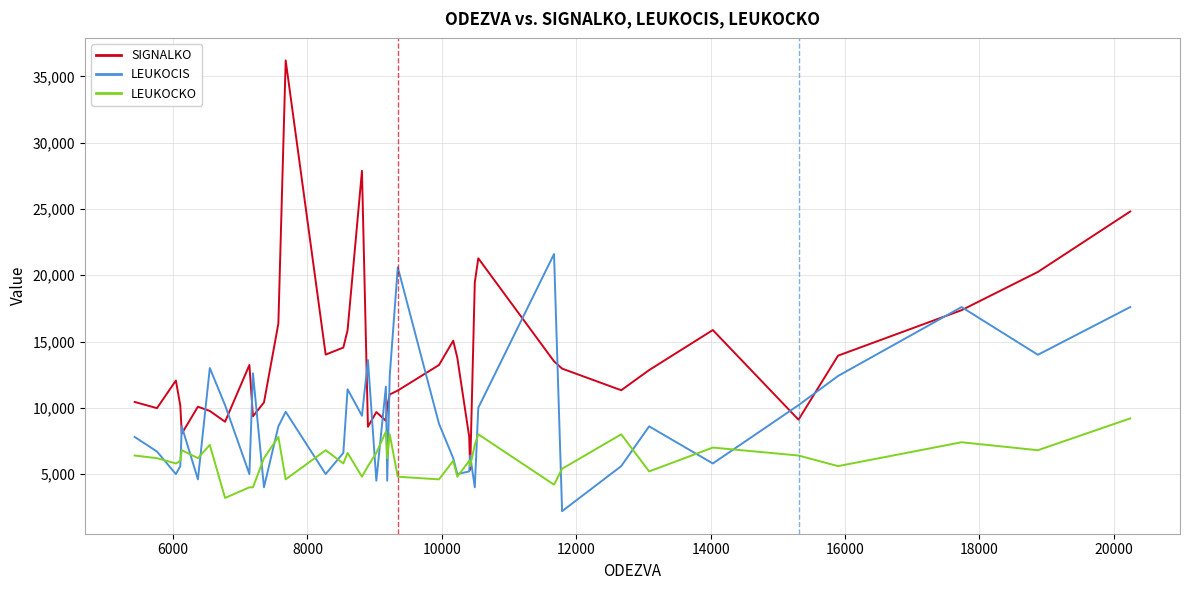

Which series has the largest range (max minus min)?

SIGNALKO